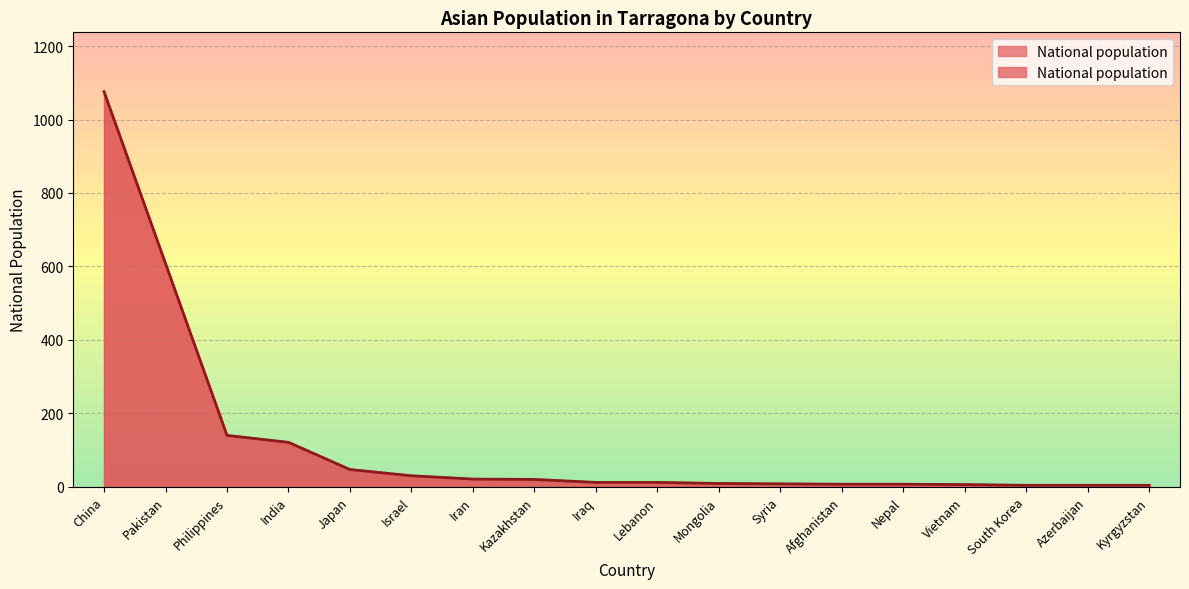

What is the sum of the values at Iran and China?

1097